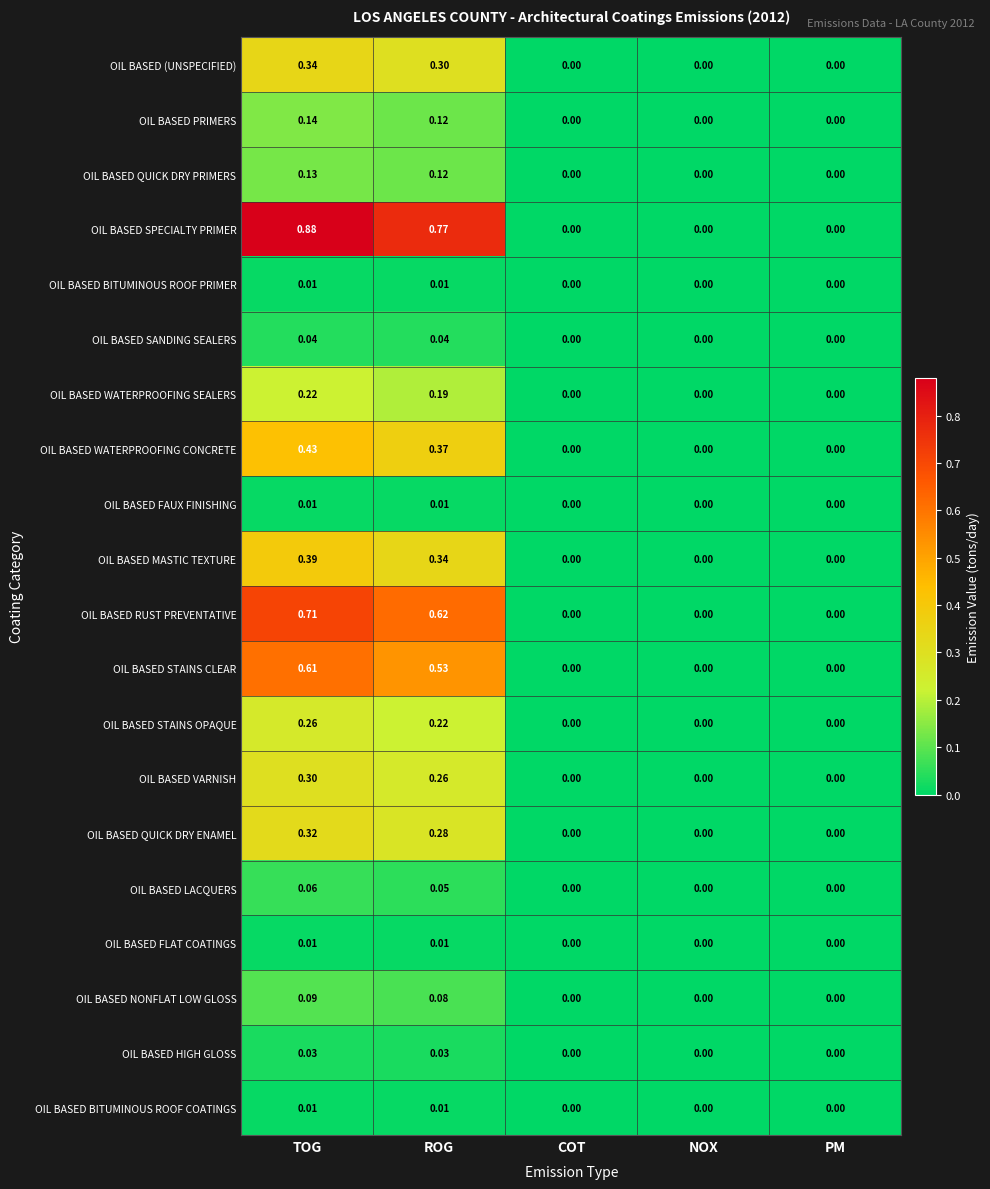

At which category is the sum across all series the highest?

TOG